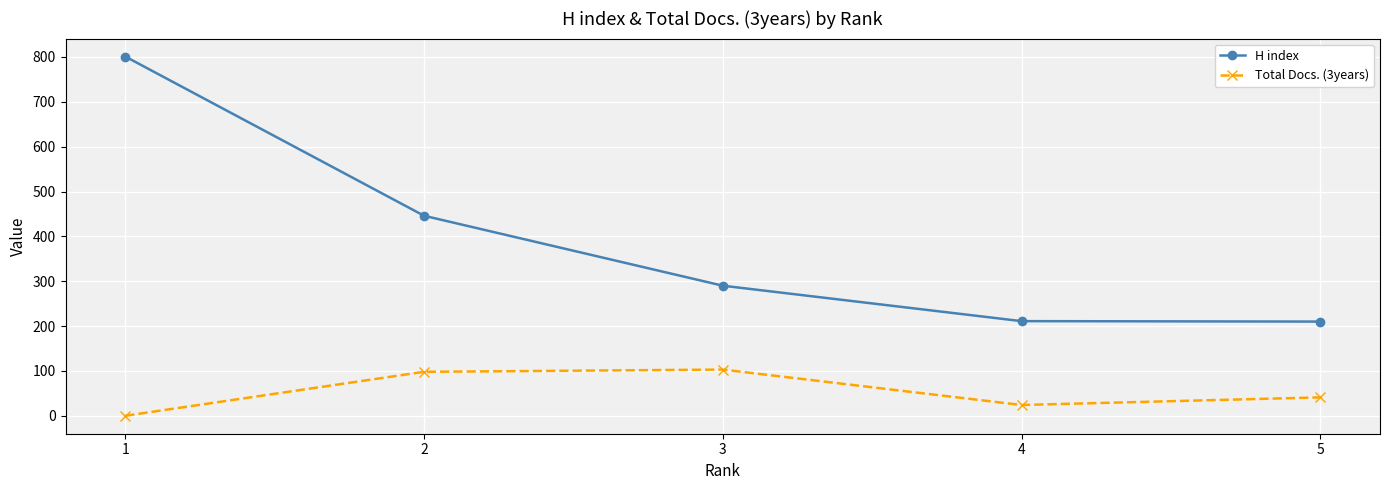

How many values in the Total Docs. (3years) series are below 41?

2